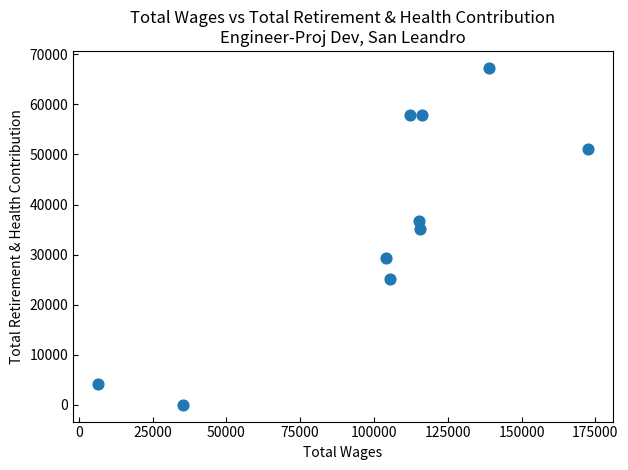

What is the range of X values (max minus min)?

166166